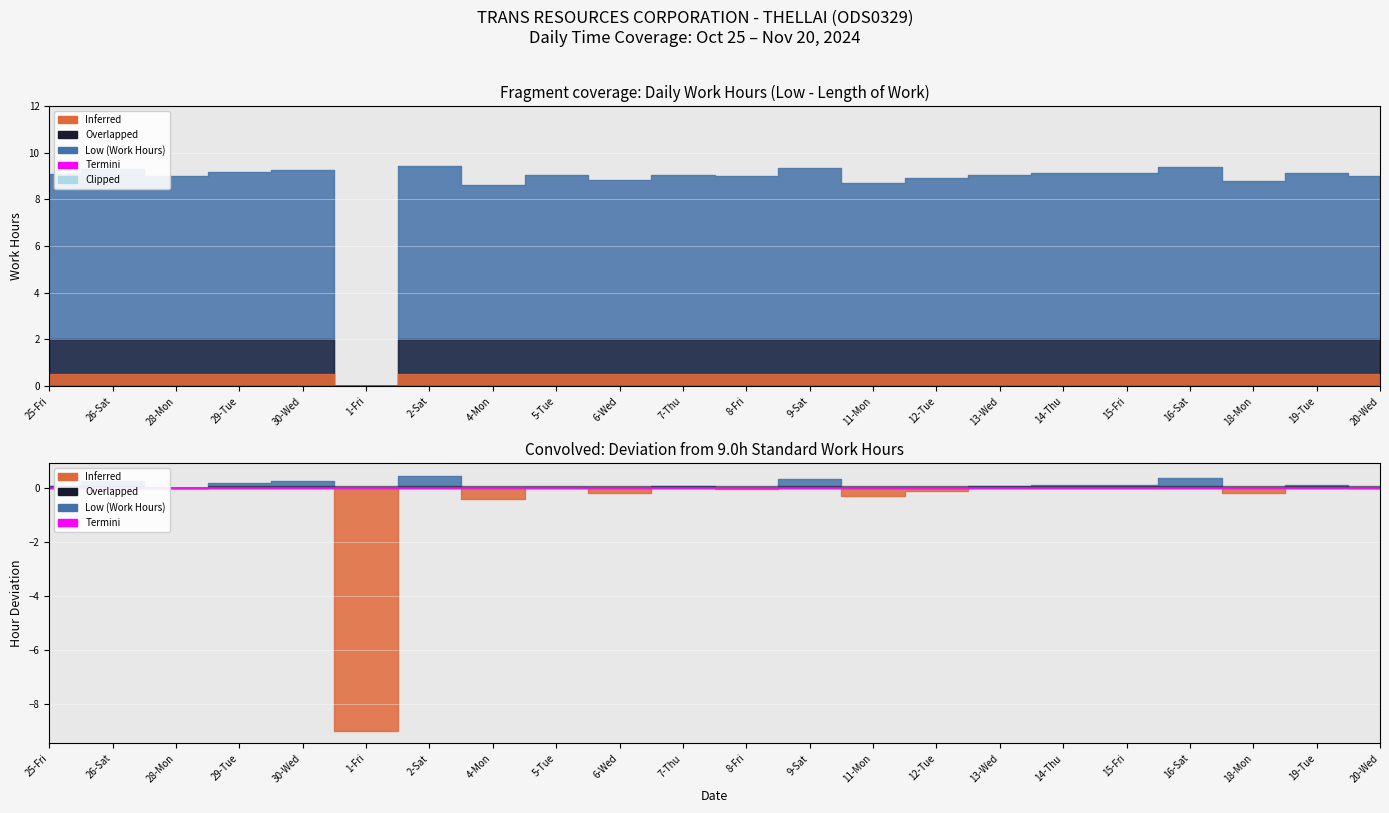

What is the greatest value displayed?

9.4